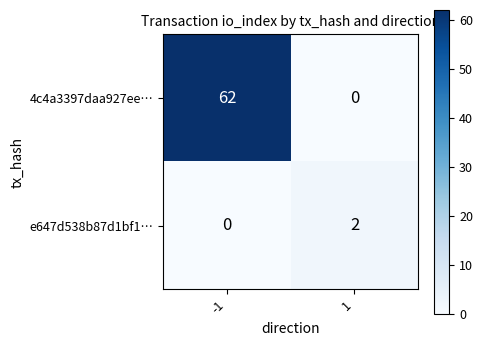

Rank the series by their average value, from lowest to highest.

e647d538b87d1bf1…, 4c4a3397daa927ee…